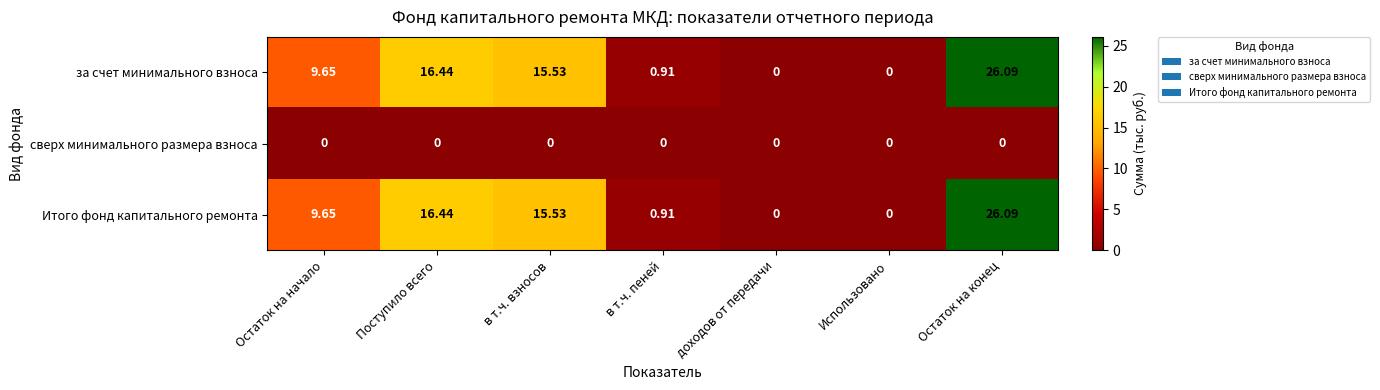

At which label is за счет минимального взноса closest to 13?

в т.ч. взносов